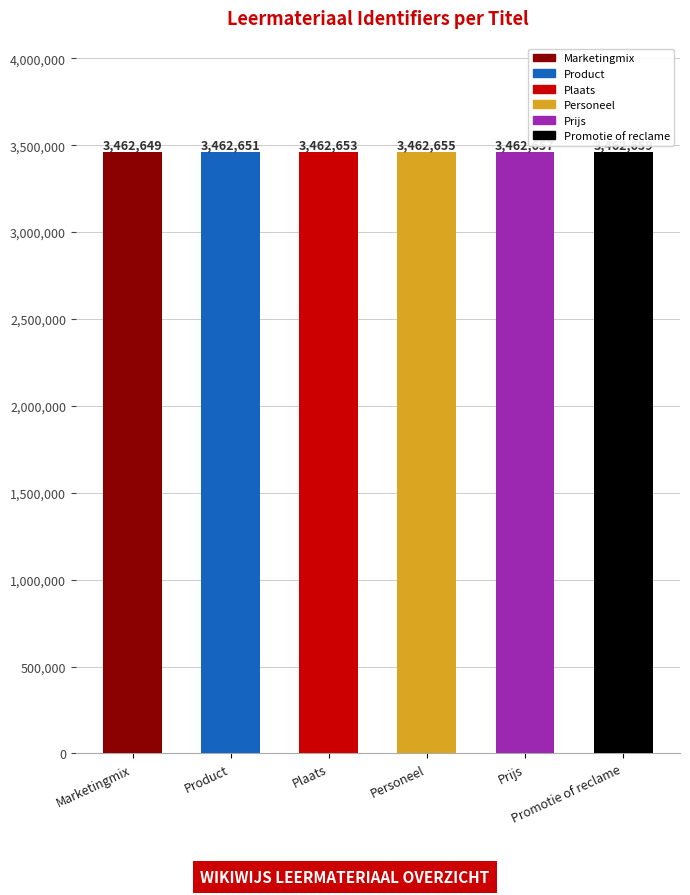

What is the value of the 2nd bar from the left?

3462651